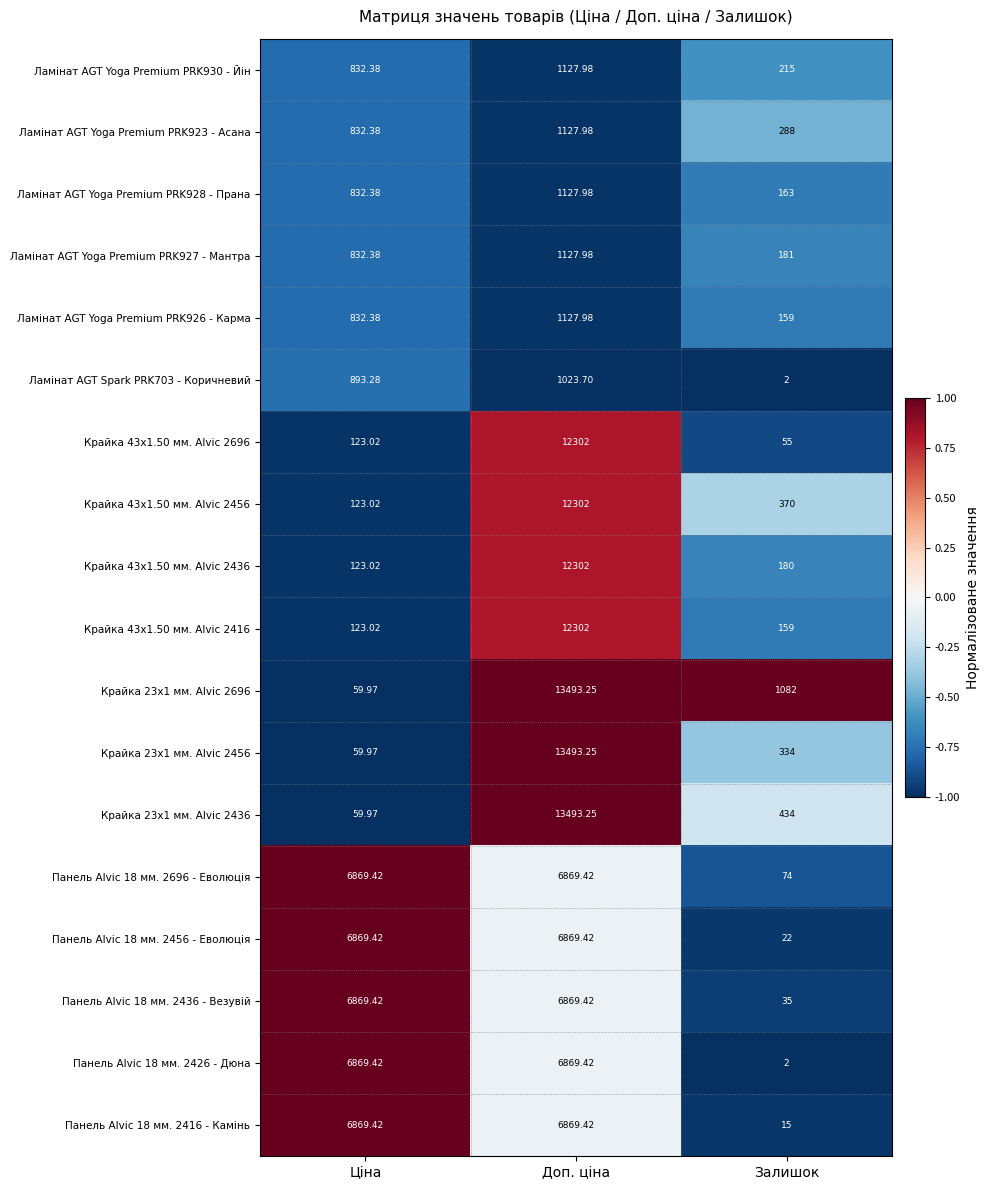

Which label corresponds to the smallest value in the chart?

Залишок